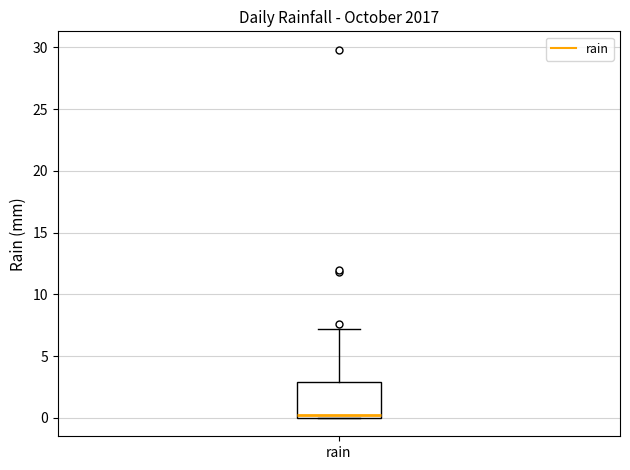

Read this box plot against the y-axis: the position of the median line, the range covered by the box, and the ends of both whiskers. The values are not printed on the chart, so give them approximately, as read against the axis.

median 0 (just above the box's lower edge), box 0 to 3, whiskers 0 to 7